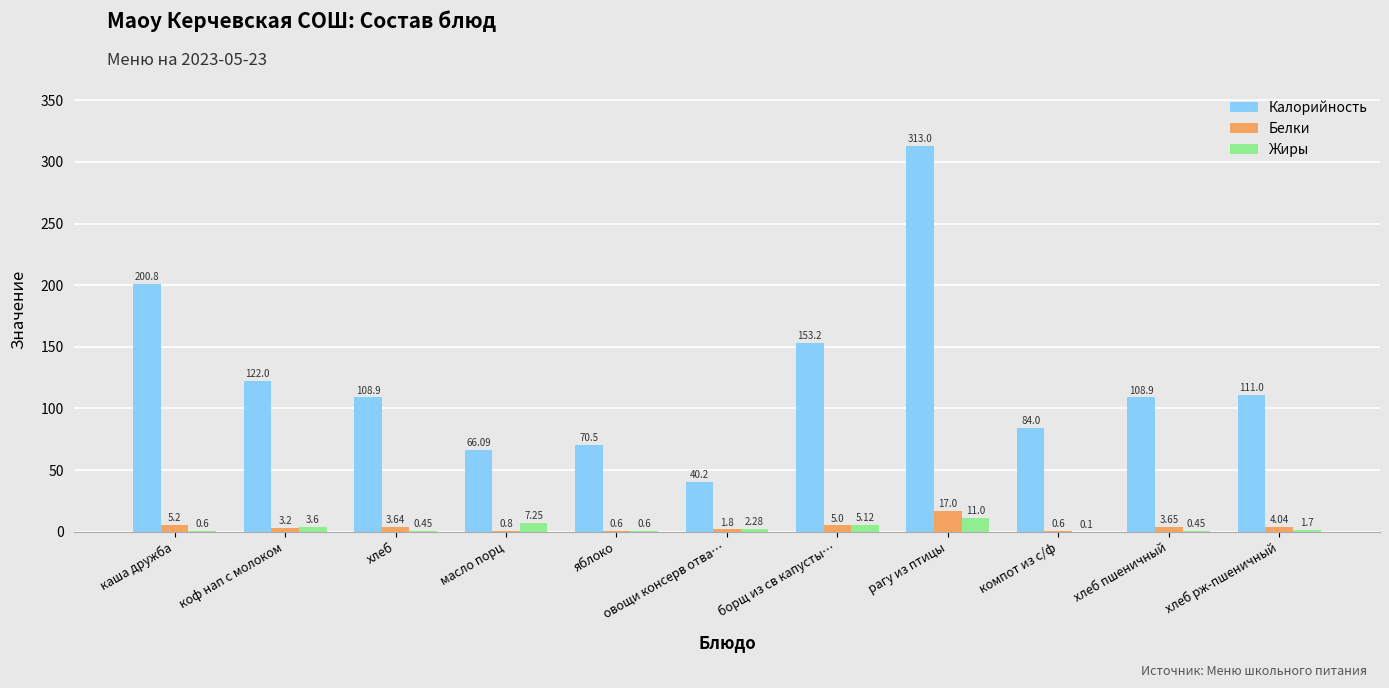

Which series changed the most between коф нап с молоком and хлеб пшеничный?

Калорийность